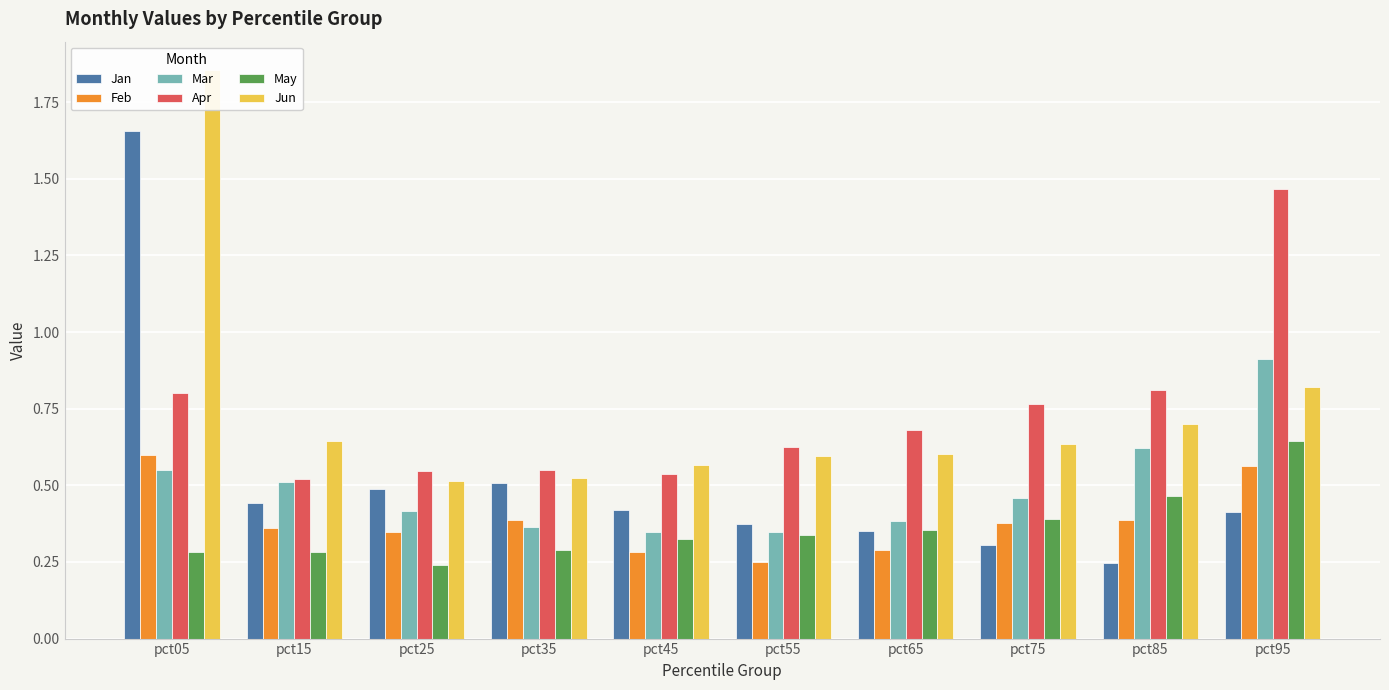

How many groups of bars are there?

10